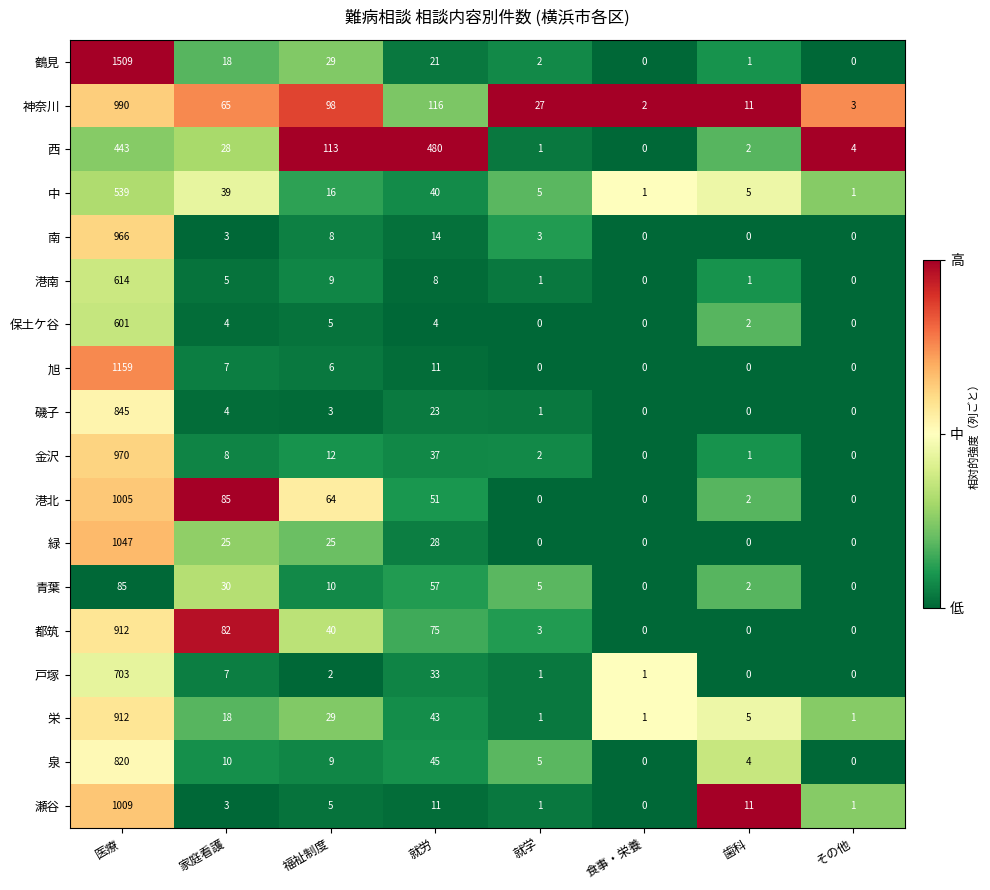

Is the value of 戸塚 at 福祉制度 greater than the value of 港南 at 医療?

No